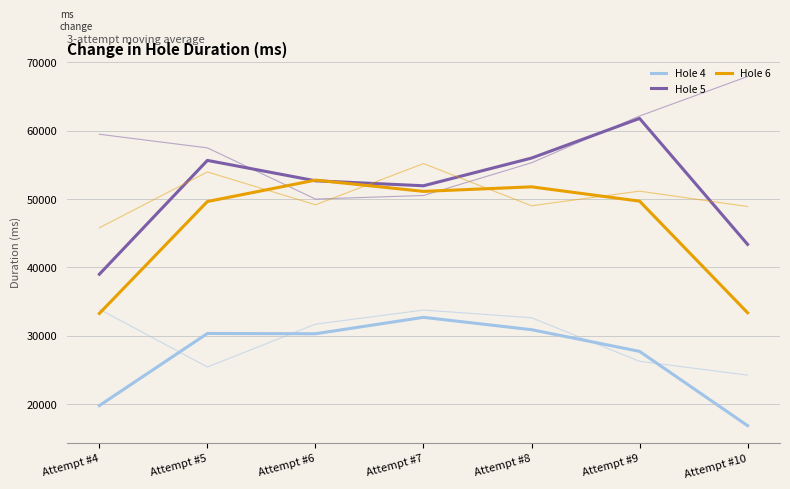

Which label corresponds to the smallest value in the chart?

Attempt #10